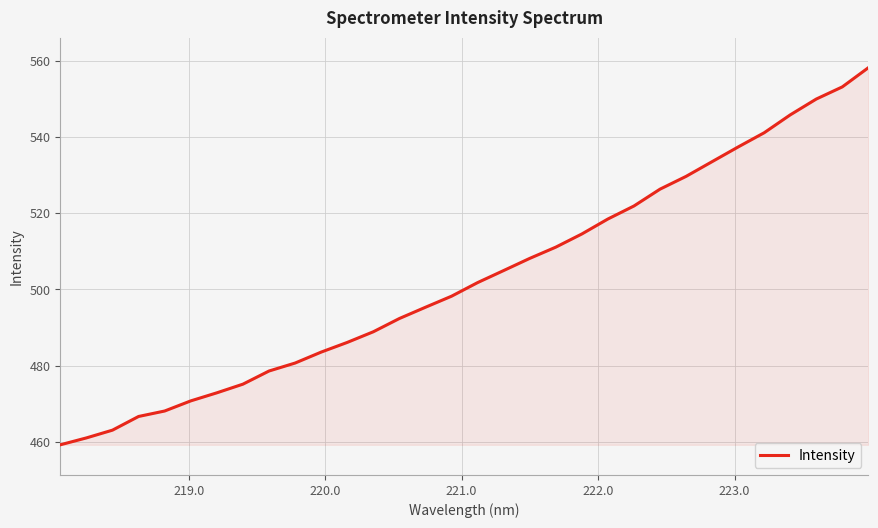

What is the minimum value shown in the chart?

459.2